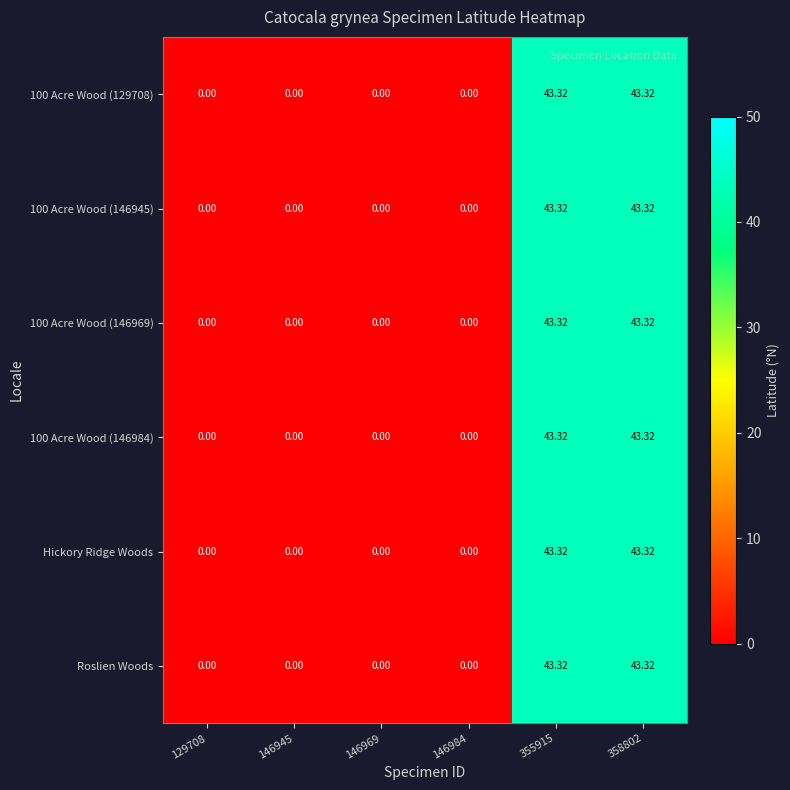

How many series are shown in this chart?

6